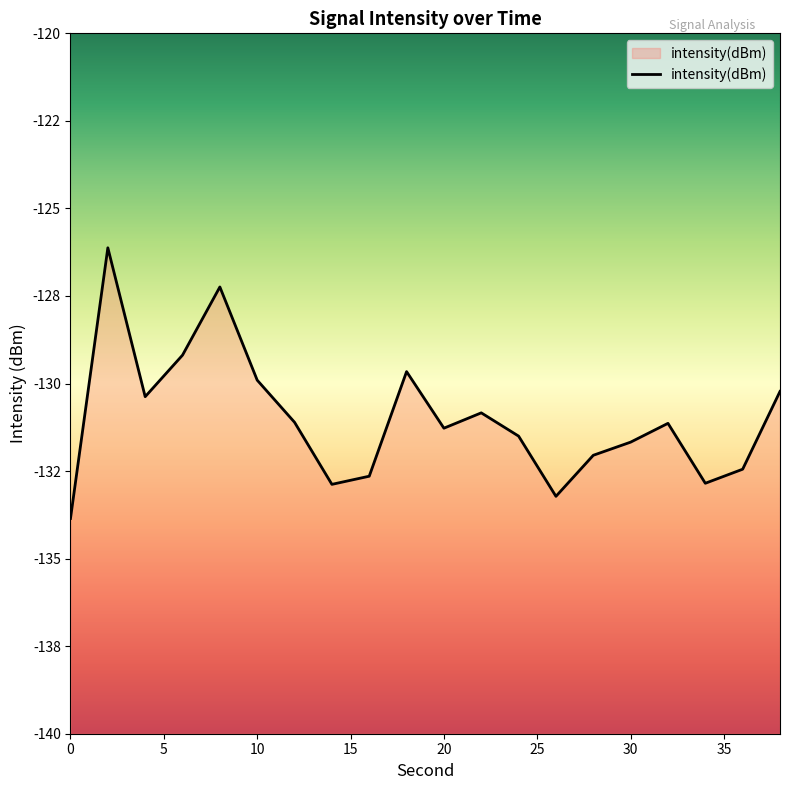

The value at 30 is -224.0. True or false?

False